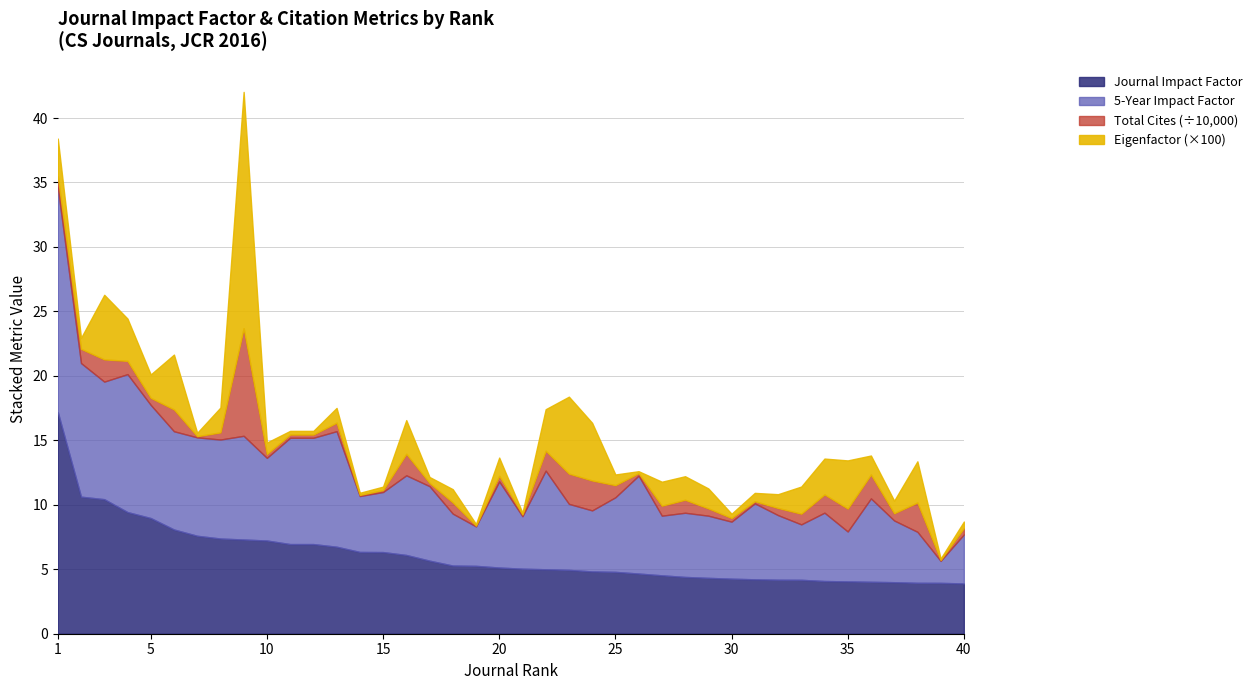

What is the lowest value of the Journal Impact Factor series?

3.9